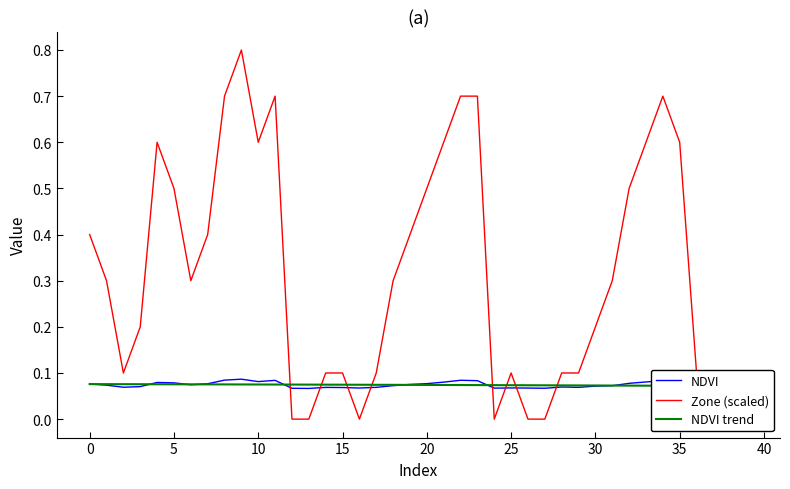

How many values in Zone (scaled) are above zero?

33